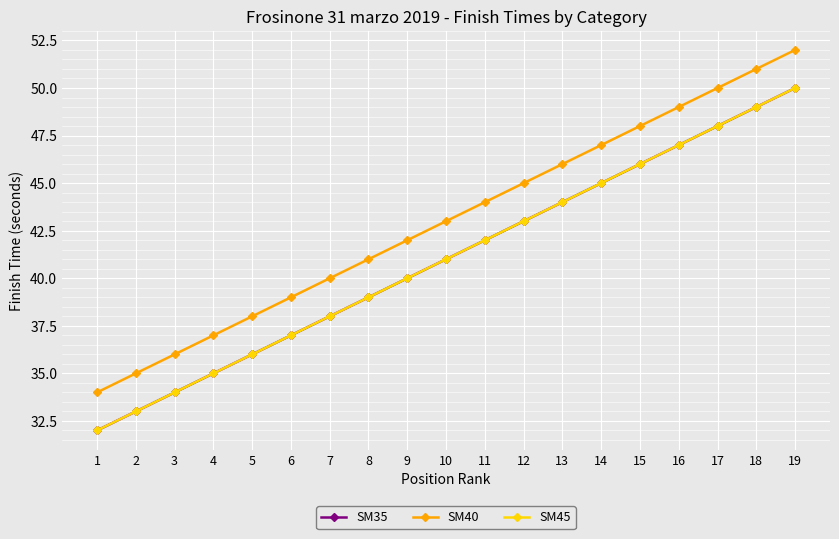

Does the chart have visible grid lines?

Yes